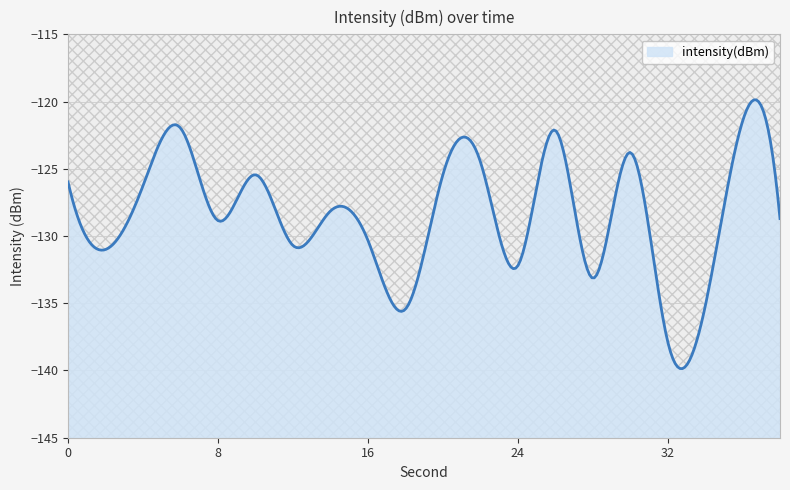

Reading right to left, transcribe all the data shown in this chart.

-128.7	-121.5	-135.3	-137.8	-123.8	-133.1	-122.1	-132.2	-124.4	-125.5	-135.4	-130.3	-128.1	-130.7	-125.4	-128.9	-122.0	-126.3	-131.0	-126.0